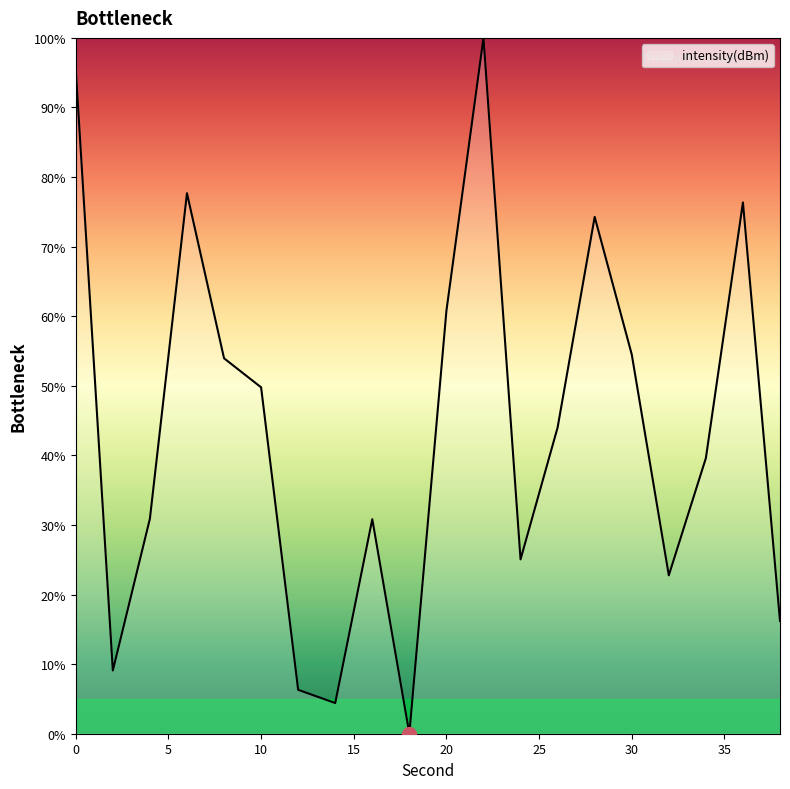

What is the greatest value displayed?

100.0